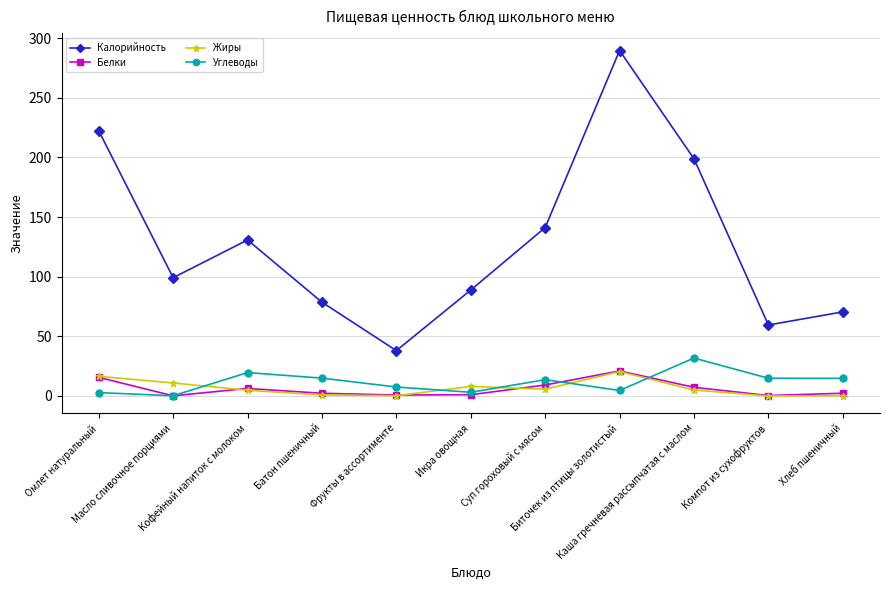

What is the label of the 6th point from the left?

Икра овощная